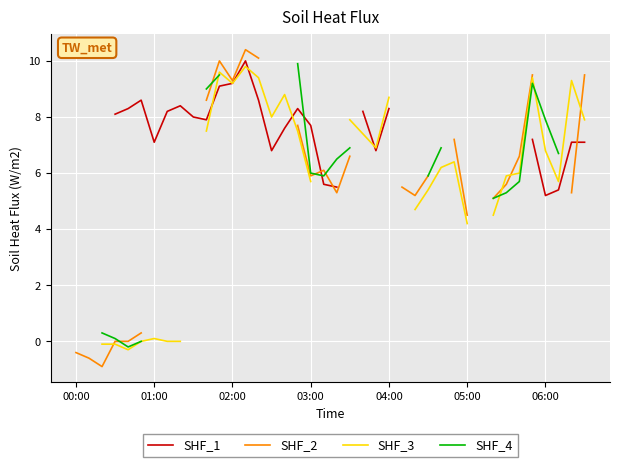

How many intersections are there between SHF_4 and SHF_1?

2